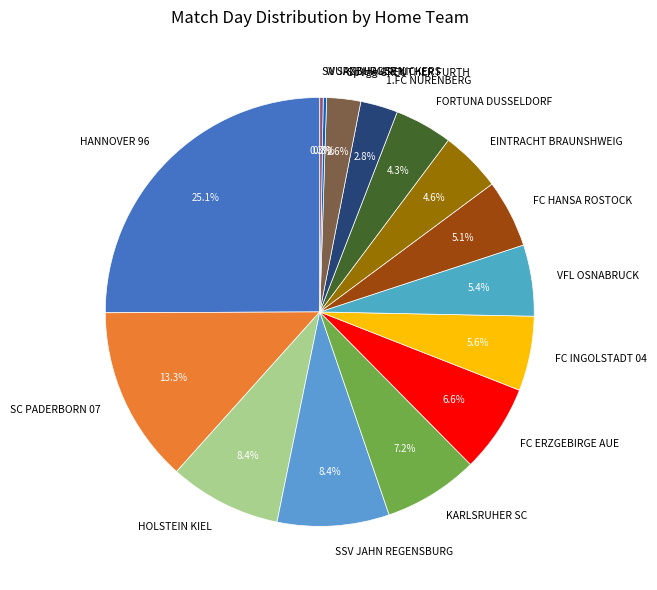

Which category has the biggest portion of the pie?

HANNOVER 96